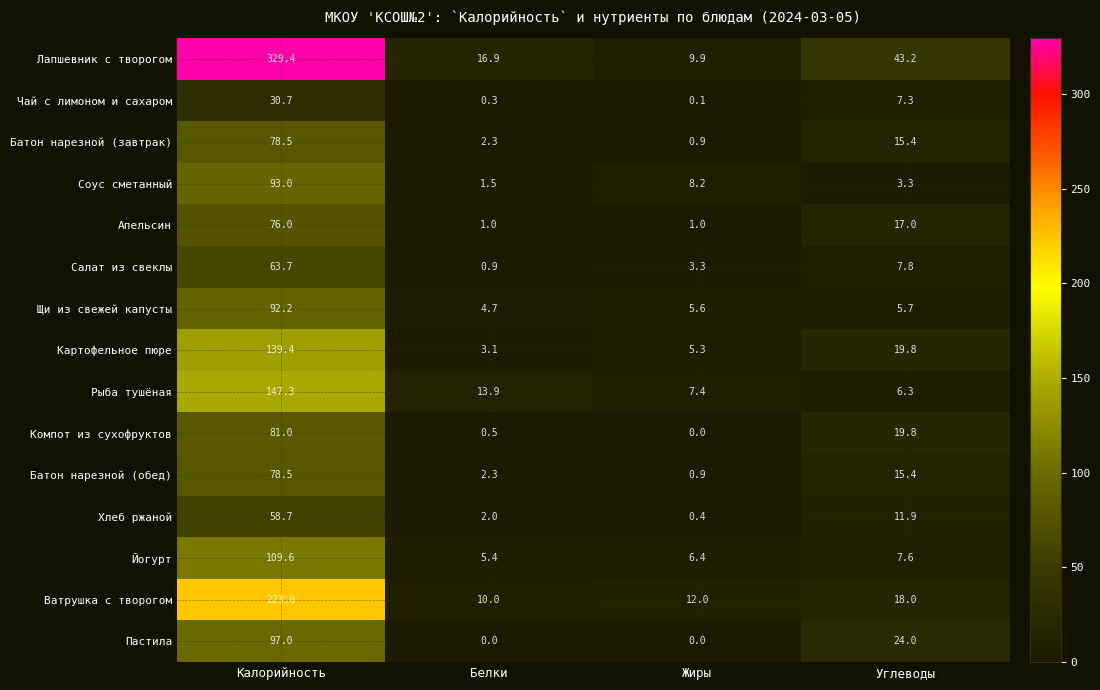

What is the total value across all series at Белки?

64.8